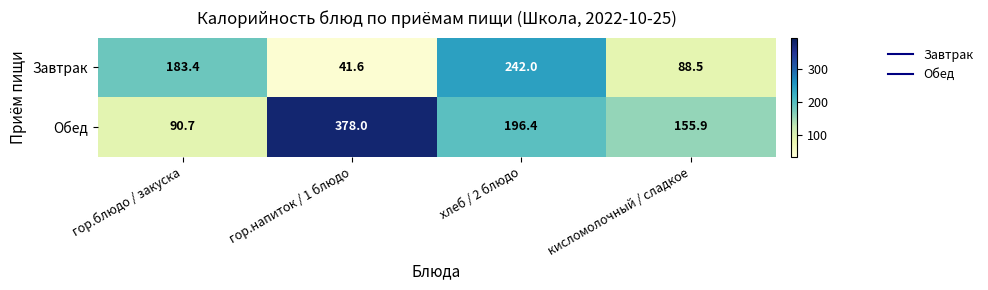

What is the spread (max minus min) of values at гор.напиток / 1 блюдо?

336.4